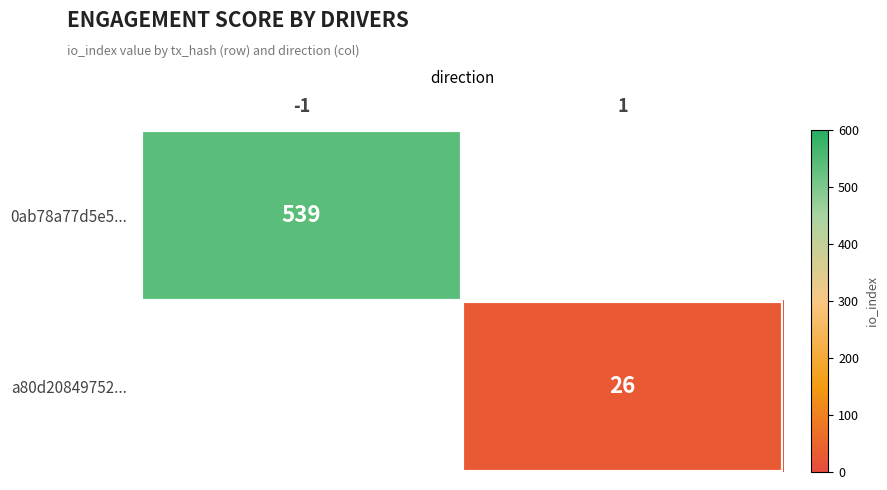

The value of a80d20849752... at 1 is 46. True or false?

False